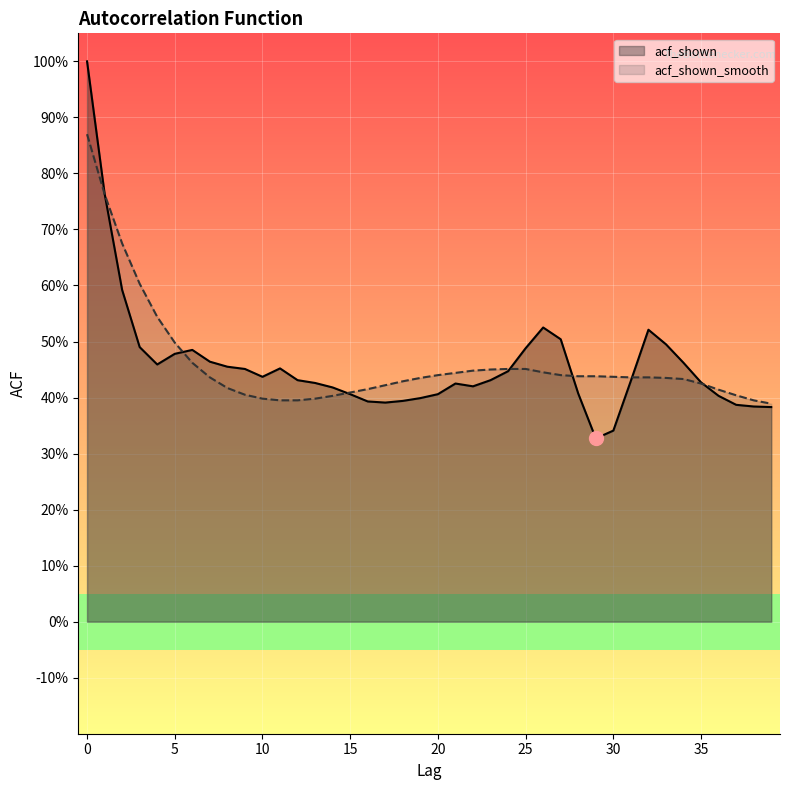

At how many categories does at least one series exceed 0?

40